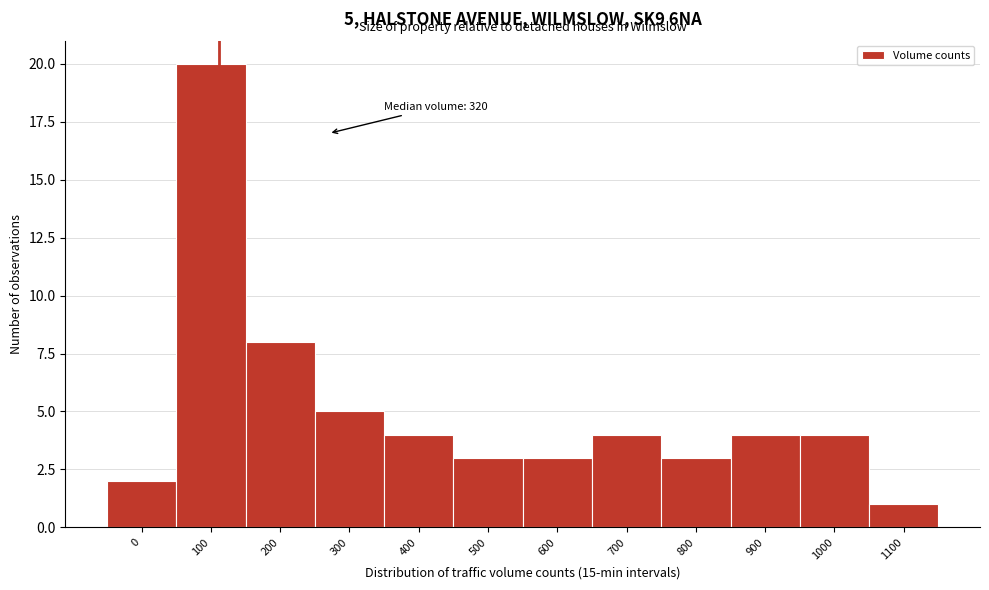

Reading left to right, extract all data points from this chart.

0=2	100=20	200=8	300=5	400=4	500=3	600=3	700=4	800=3	900=4	1000=4	1100=1